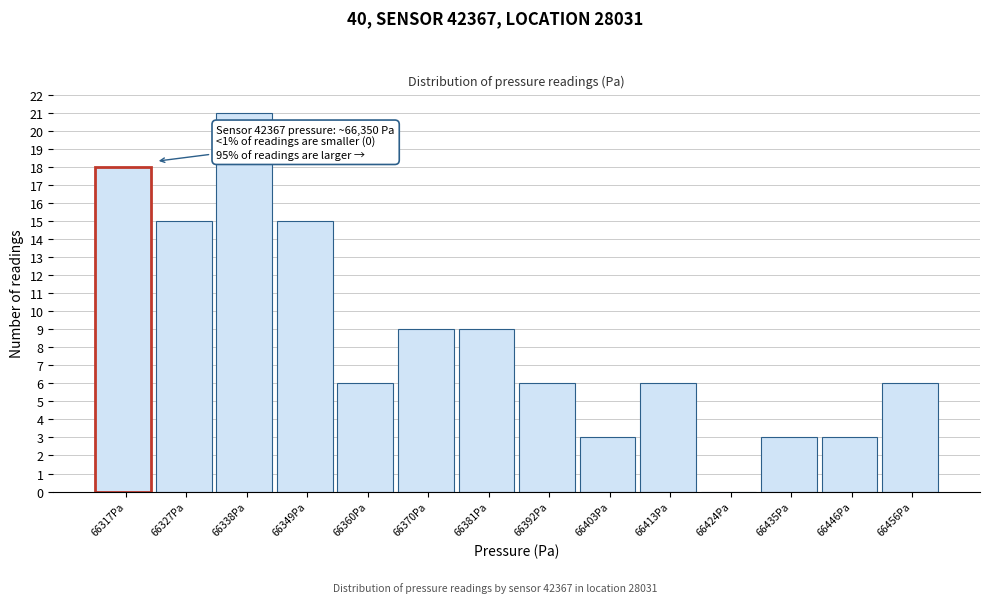

Reading right to left, extract all data points from this chart.

66456Pa=6	66446Pa=3	66435Pa=3	66424Pa=0	66413Pa=6	66403Pa=3	66392Pa=6	66381Pa=9	66370Pa=9	66360Pa=6	66349Pa=15	66338Pa=21	66327Pa=15	66317Pa=18